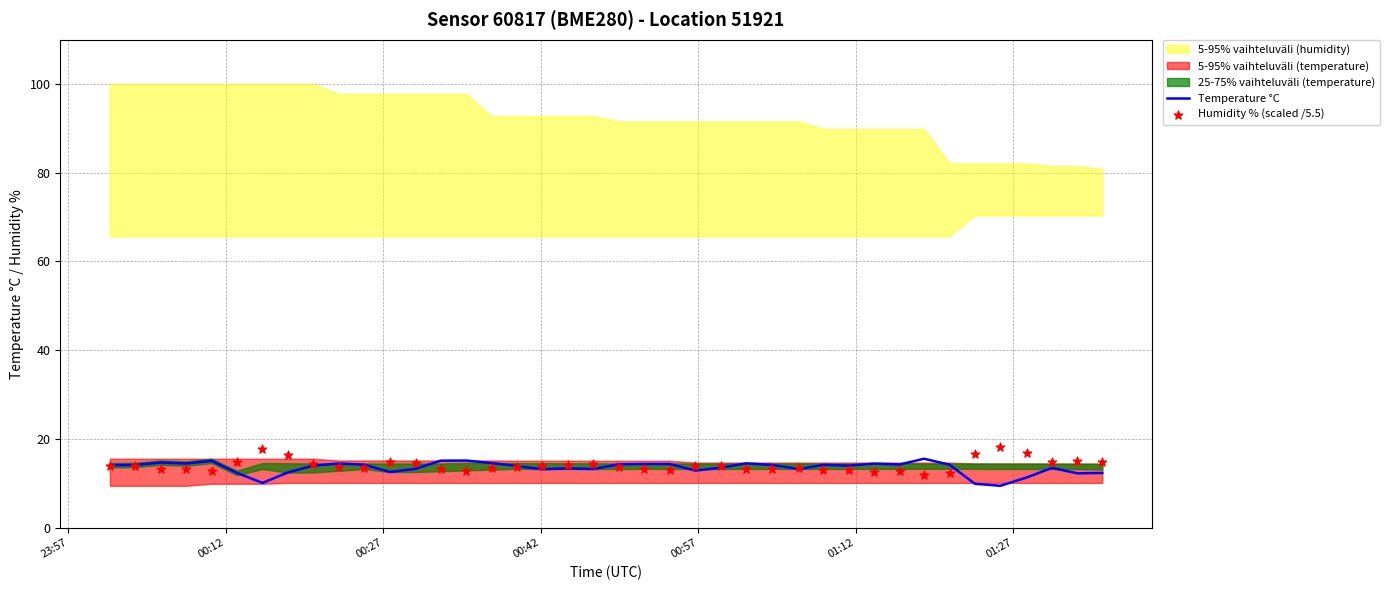

At how many categories does at least one series exceed 13?

40